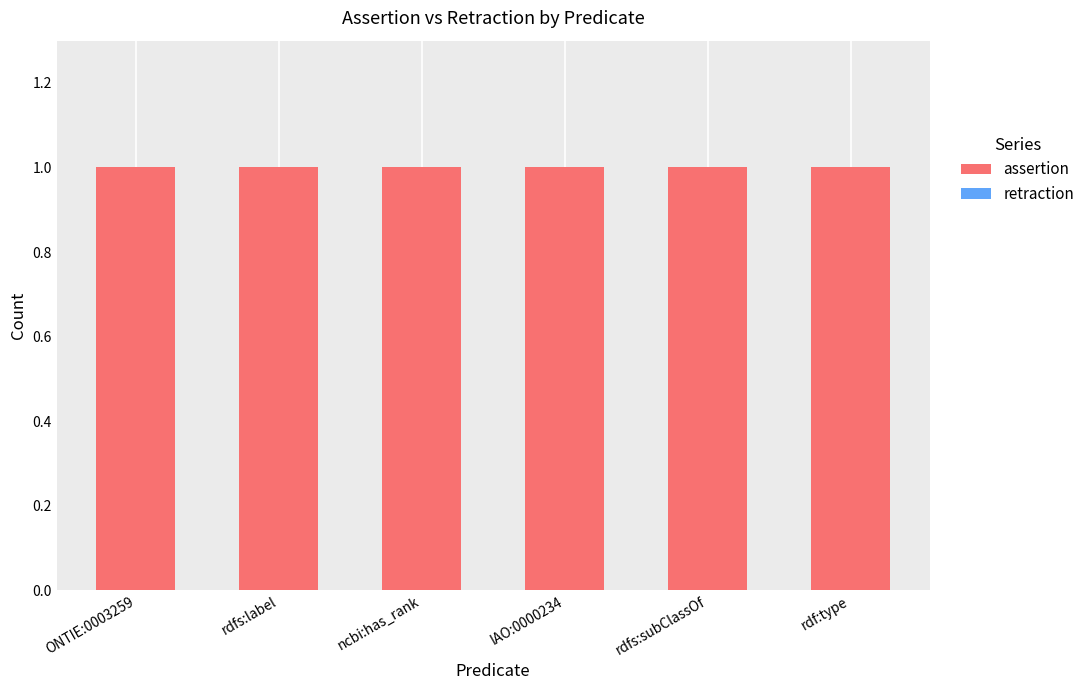

Reading left to right, extract all data points from this chart.

assertion: ONTIE:0003259=1	rdfs:label=1	ncbi:has_rank=1	IAO:0000234=1	rdfs:subClassOf=1	rdf:type=1
retraction: ONTIE:0003259=0	rdfs:label=0	ncbi:has_rank=0	IAO:0000234=0	rdfs:subClassOf=0	rdf:type=0